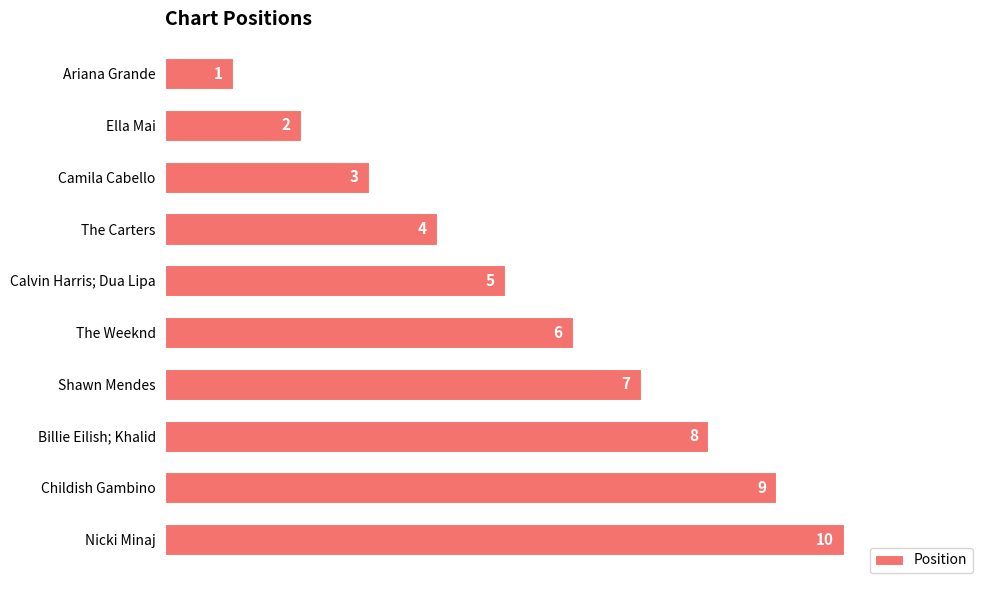

Rank the categories by value from lowest to highest.

Ariana Grande, Ella Mai, Camila Cabello, The Carters, Calvin Harris; Dua Lipa, The Weeknd, Shawn Mendes, Billie Eilish; Khalid, Childish Gambino, Nicki Minaj